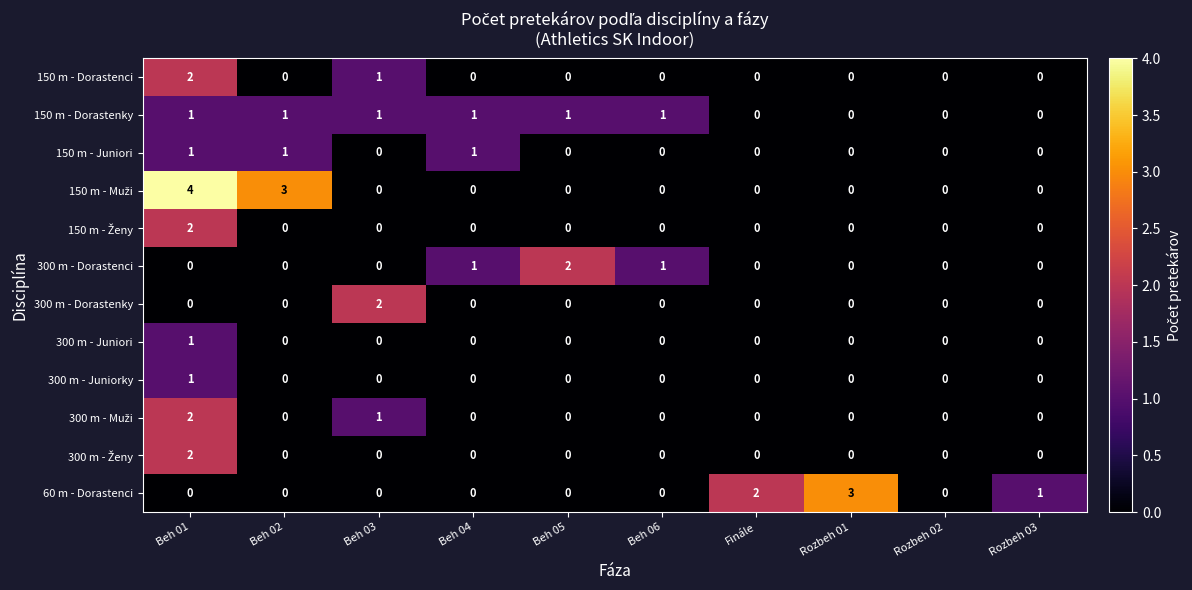

Count the 150 m - Dorastenci values in the range 0 to 1.

9